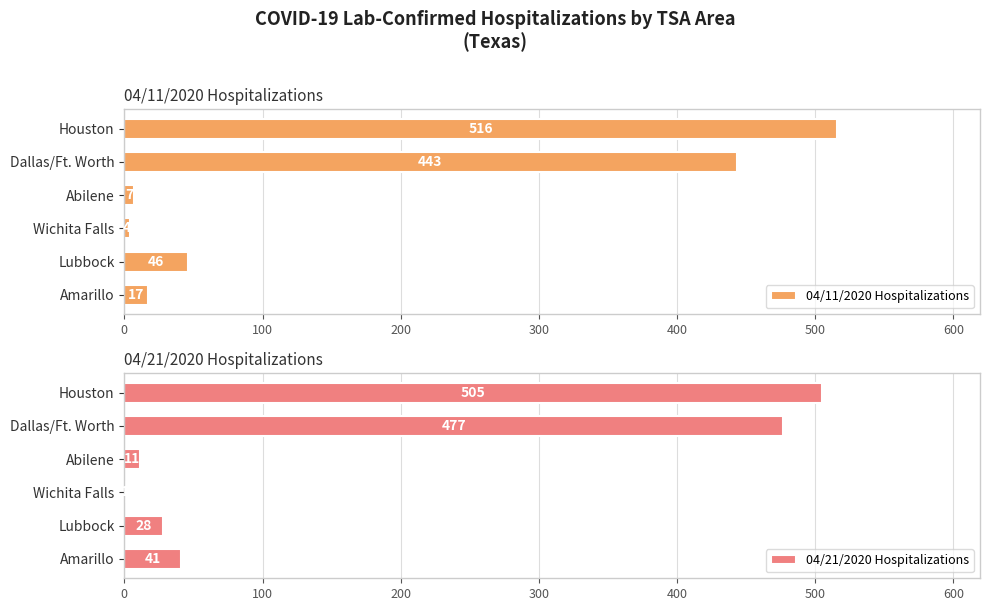

What is the sum of the 04/11/2020 Hospitalizations values at Abilene and Dallas/Ft. Worth?

450